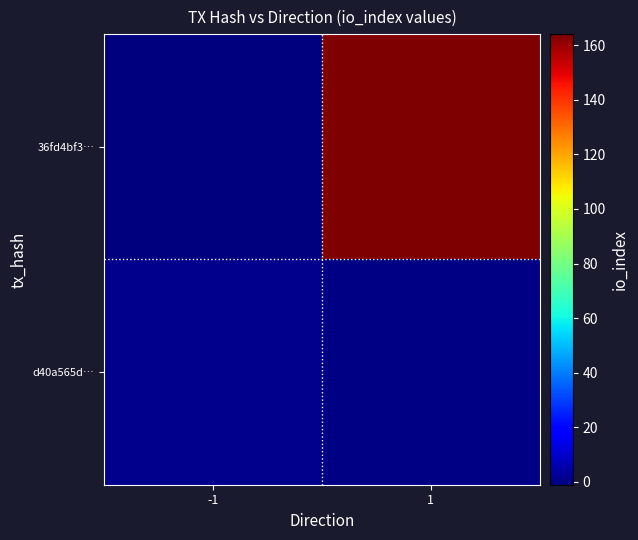

Count the number of categories in the chart.

2